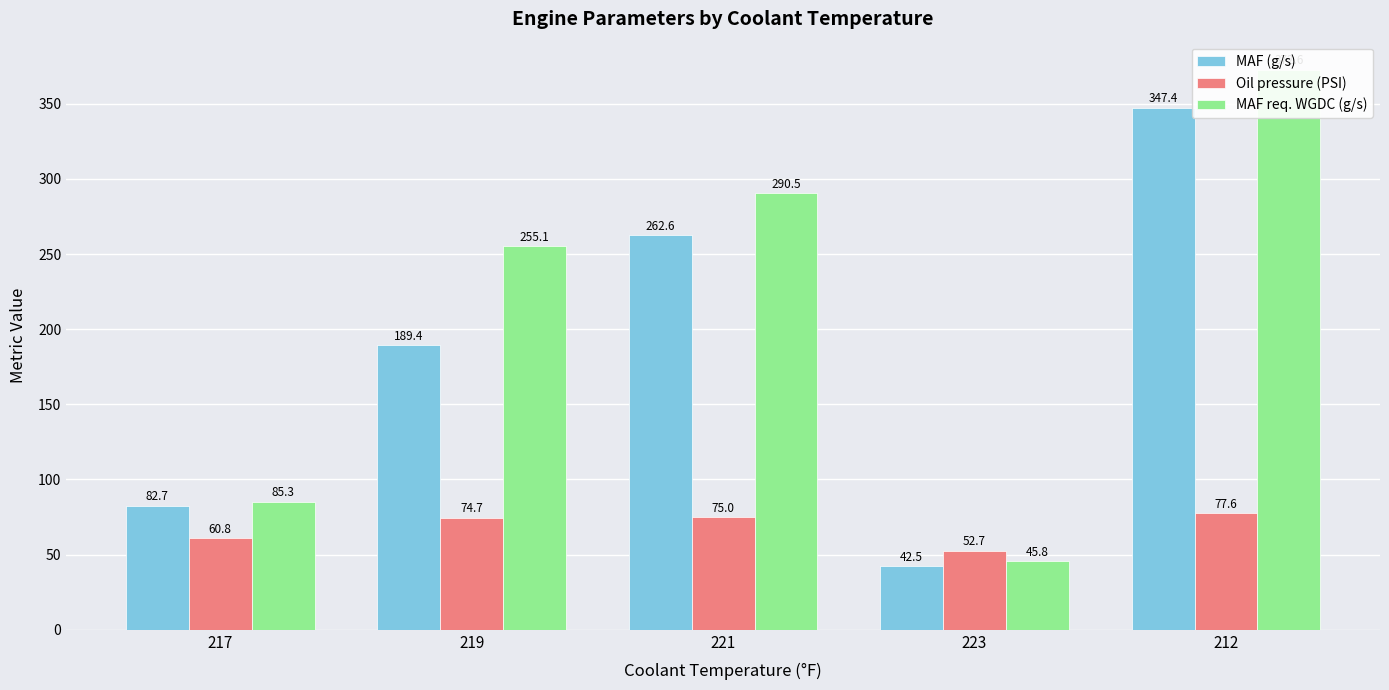

At 212, list the series in order from smallest to largest.

Oil pressure (PSI), MAF (g/s), MAF req. WGDC (g/s)